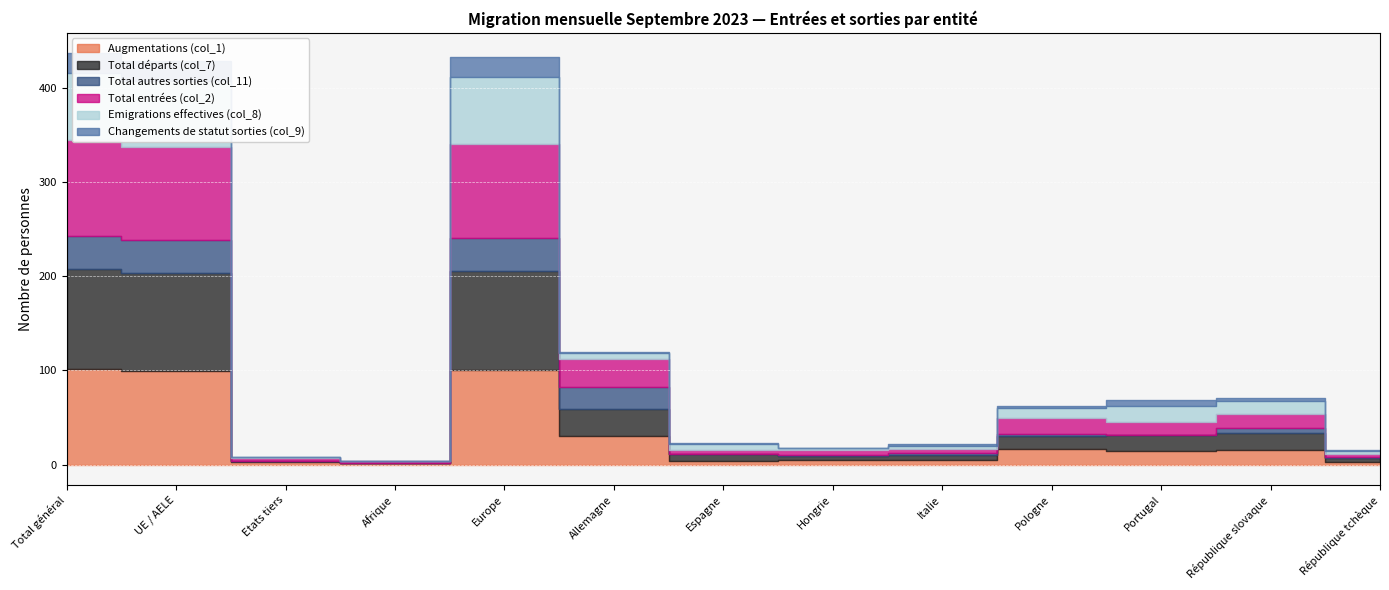

What is the value of the Emigrations effectives (col_8) point at the 10th from the left?

11